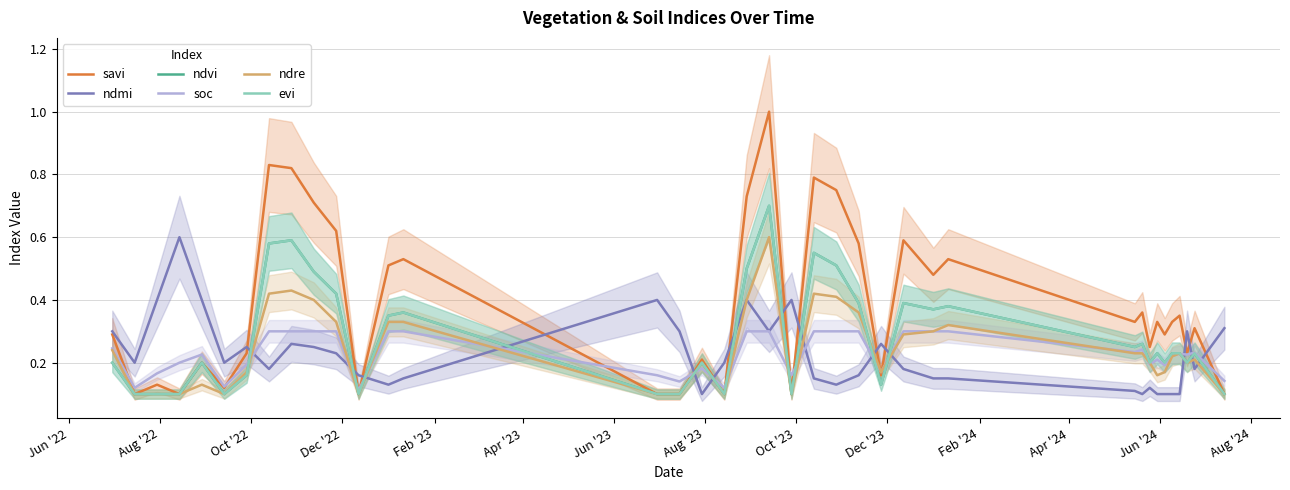

After their last crossing, which series has the higher values: savi or ndre?

savi